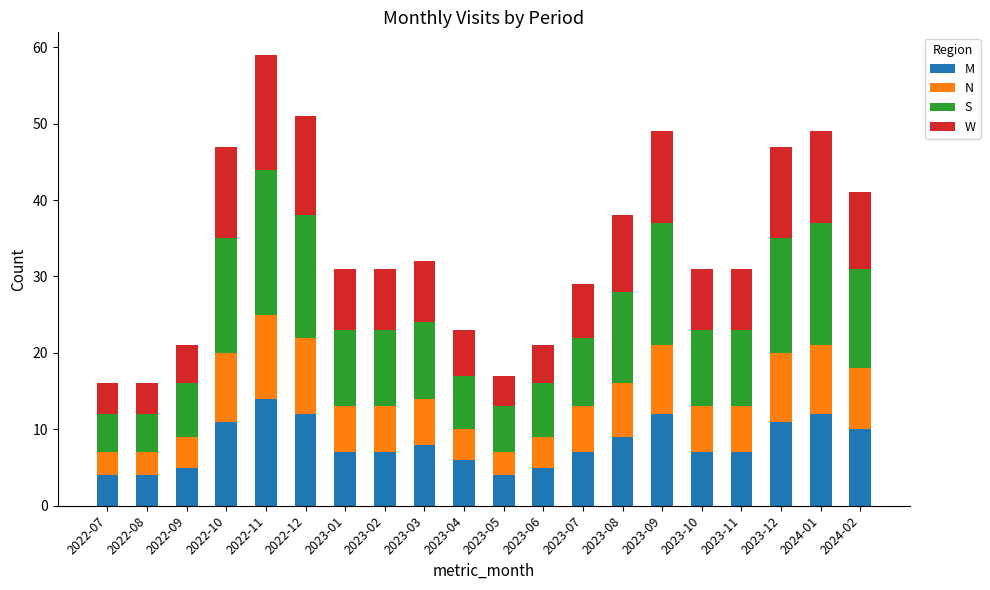

How many distinct data groups are displayed?

4